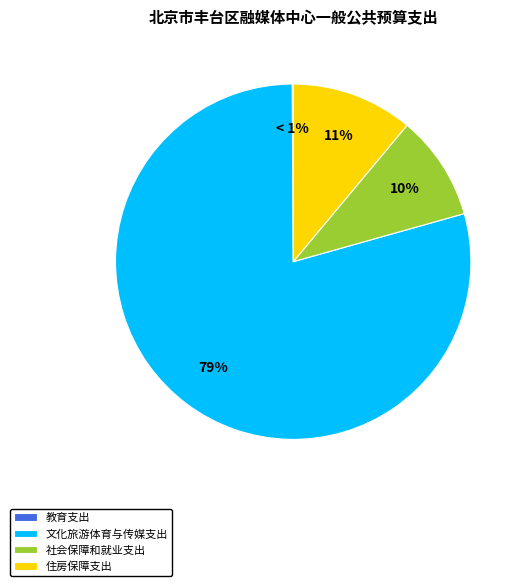

How many slices are in this pie chart?

4